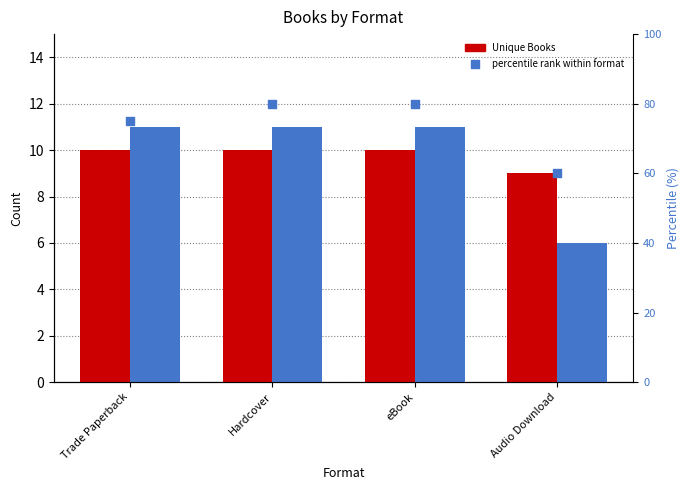

At which category is the sum across all series the highest?

Hardcover